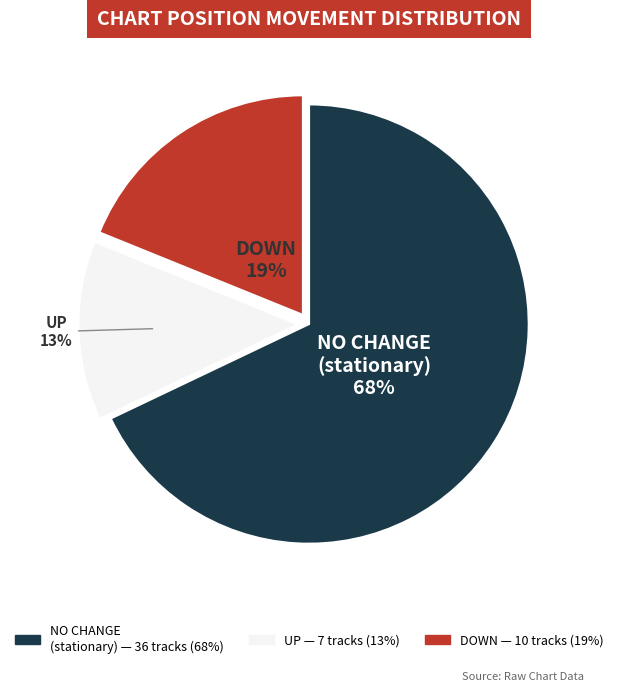

To the nearest percent, what is the average slice percentage?

33%